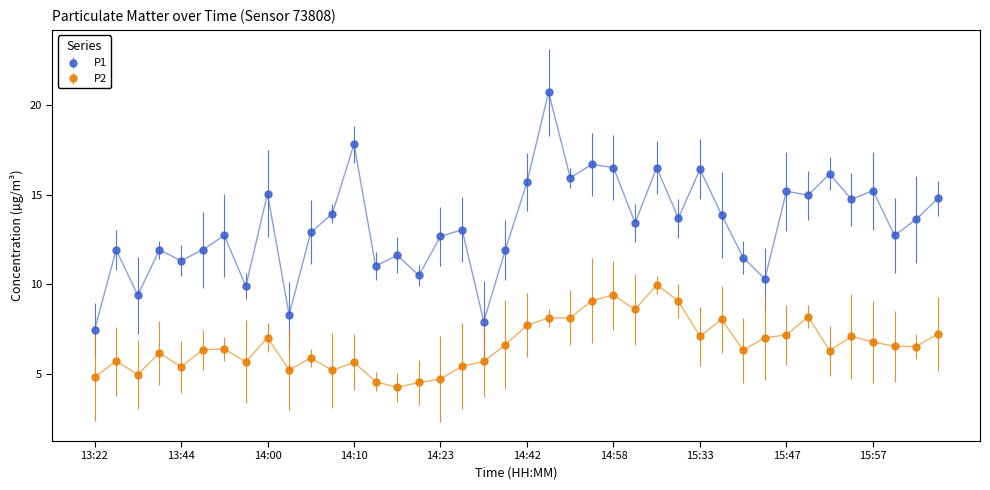

What is the average value of the P2 series?

6.6